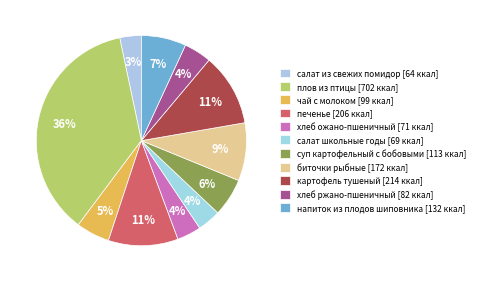

Rank the categories by value from lowest to highest.

салат из свежих помидор, салат школьные годы, хлеб ожано-пшеничный, хлеб ржано-пшеничный, чай с молоком, суп картофельный с бобовыми, напиток из плодов шиповника, биточки рыбные, печенье, картофель тушеный, плов из птицы